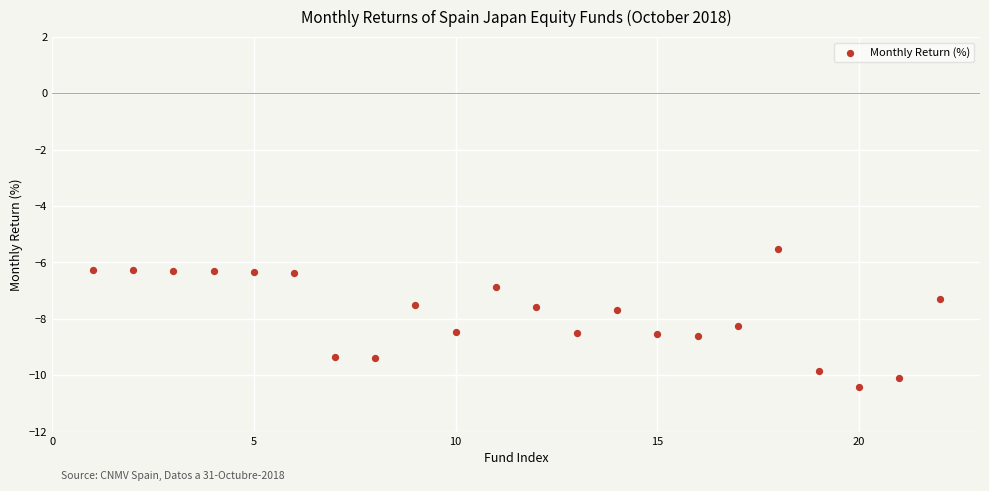

What is the range of X values (max minus min)?

21.0